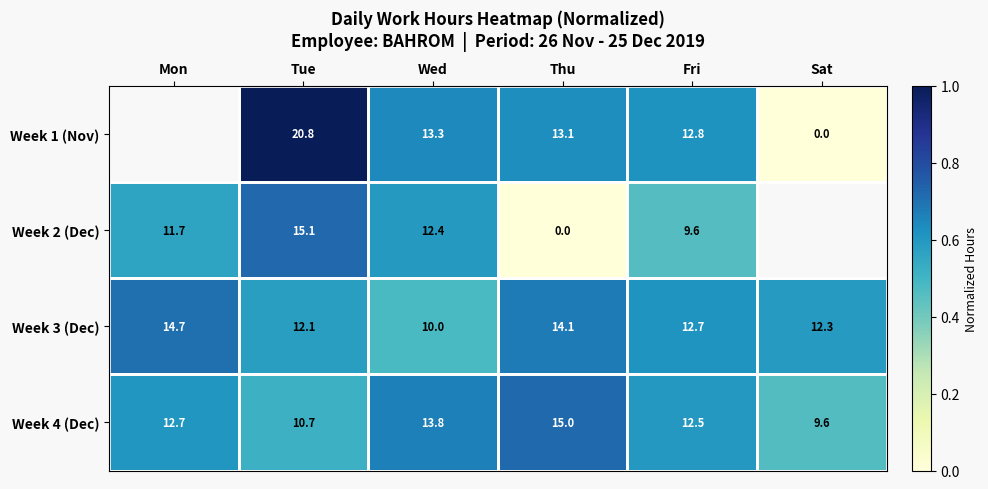

What is the greatest value displayed?

1.0